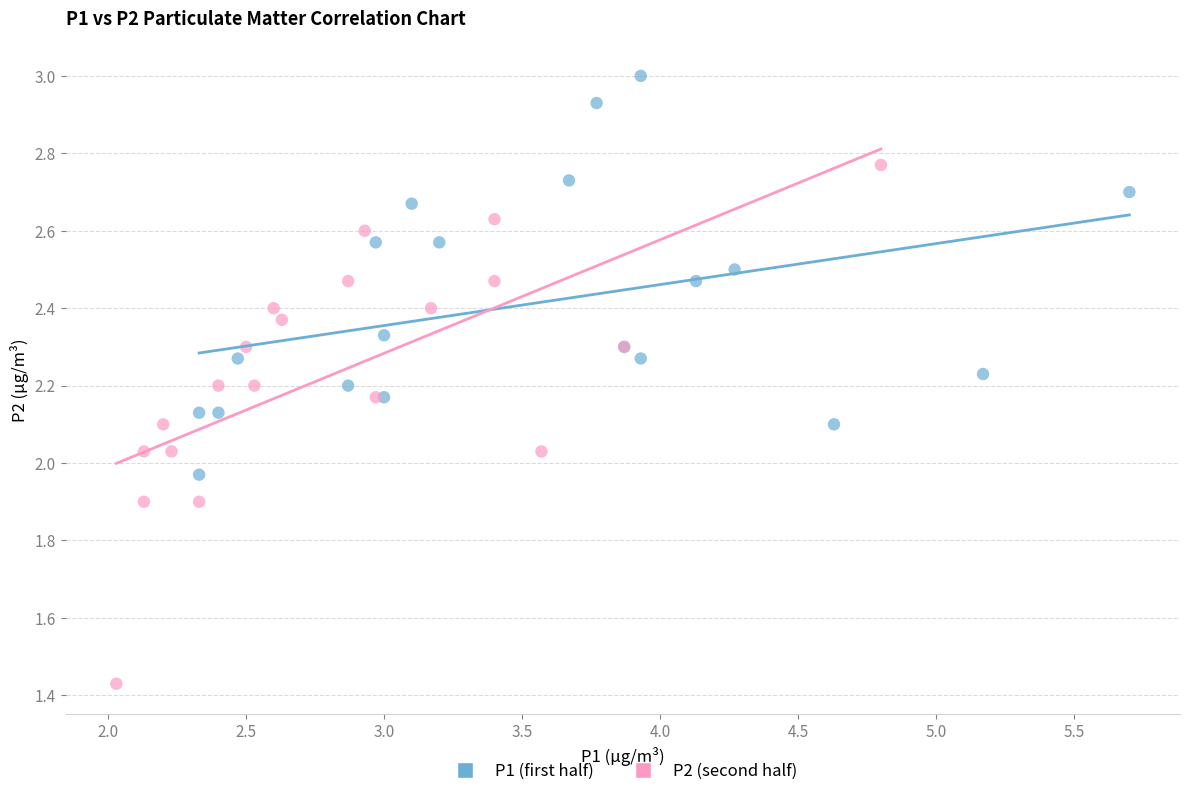

Which series reaches the maximum Y coordinate?

P1 (first half)